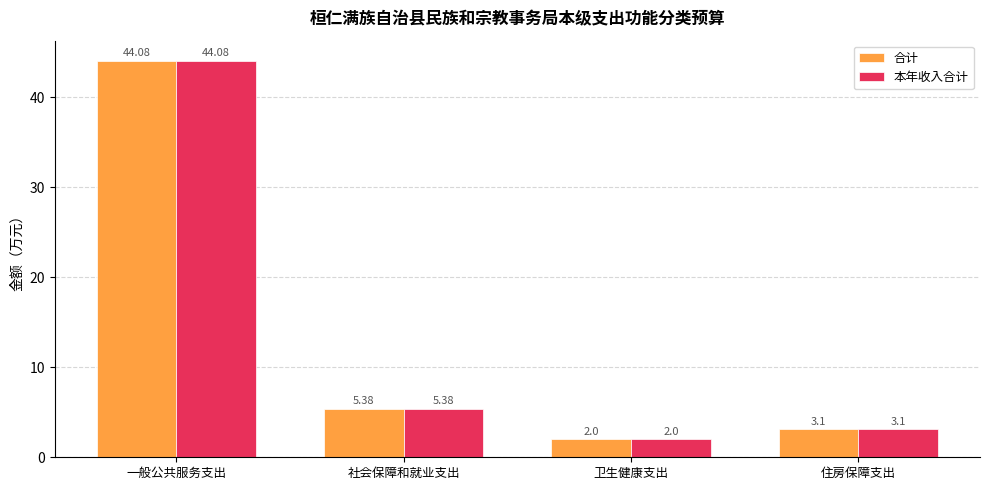

What is the value of the 合计 bar at the 4th from the left?

3.1